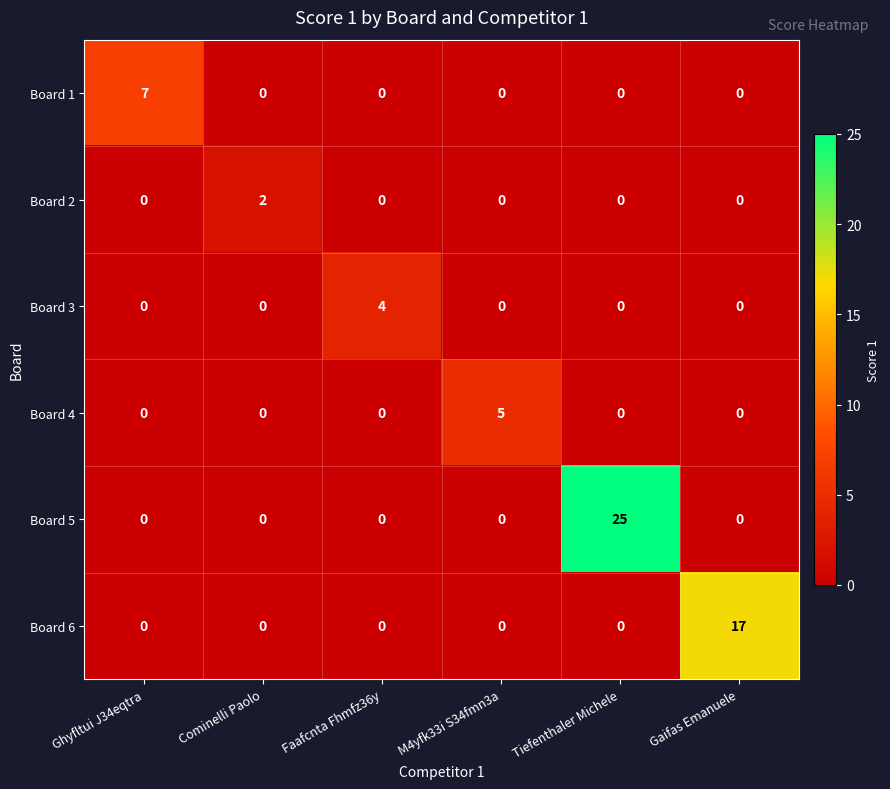

Count the number of data series in this chart.

6